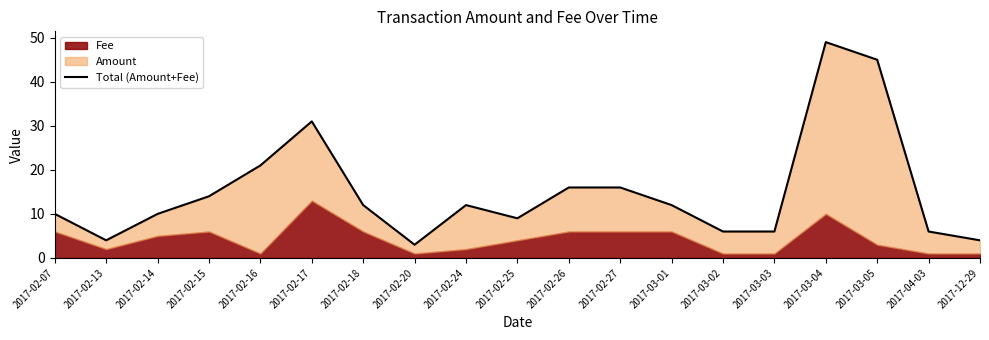

Reading left to right, extract all data points from this chart.

10.0	4.0	10.0	14.0	21.0	31.0	12.0	3.0	12.0	9.0	16.0	16.0	12.0	6.0	6.0	49.0	45.0	6.0	4.0